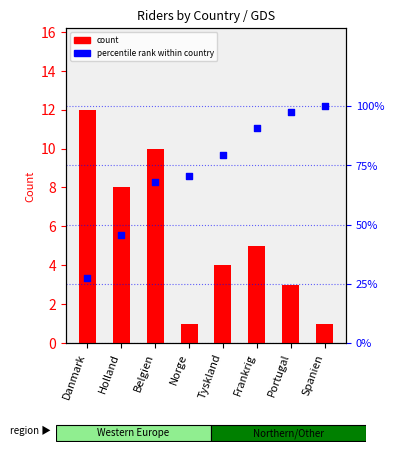

Is the value of percentile rank within country at Tyskland greater than the value of count at Spanien?

Yes